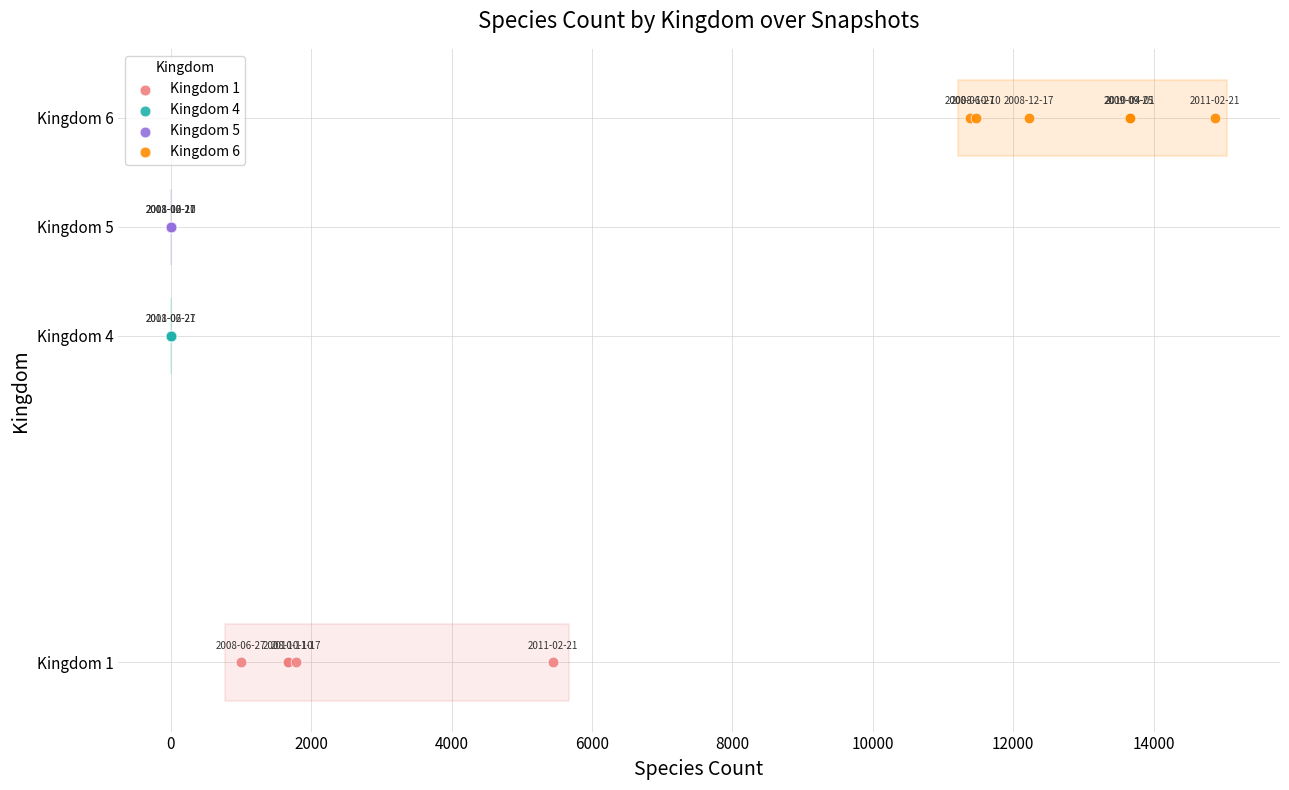

What are all the series names shown in the legend?

Kingdom 1, Kingdom 4, Kingdom 5, Kingdom 6